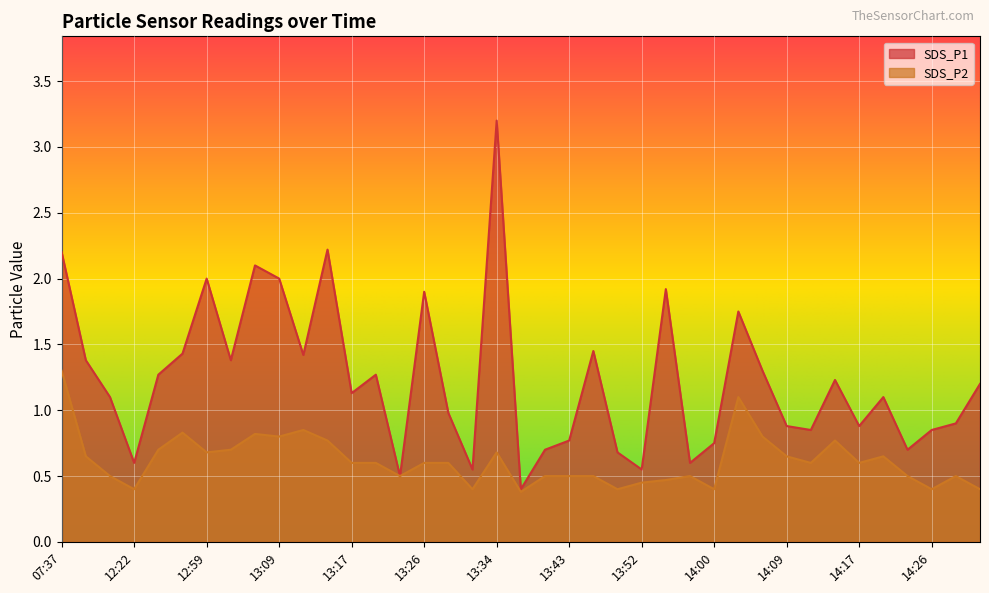

What is the difference between the highest and lowest values at 13:06?

1.3